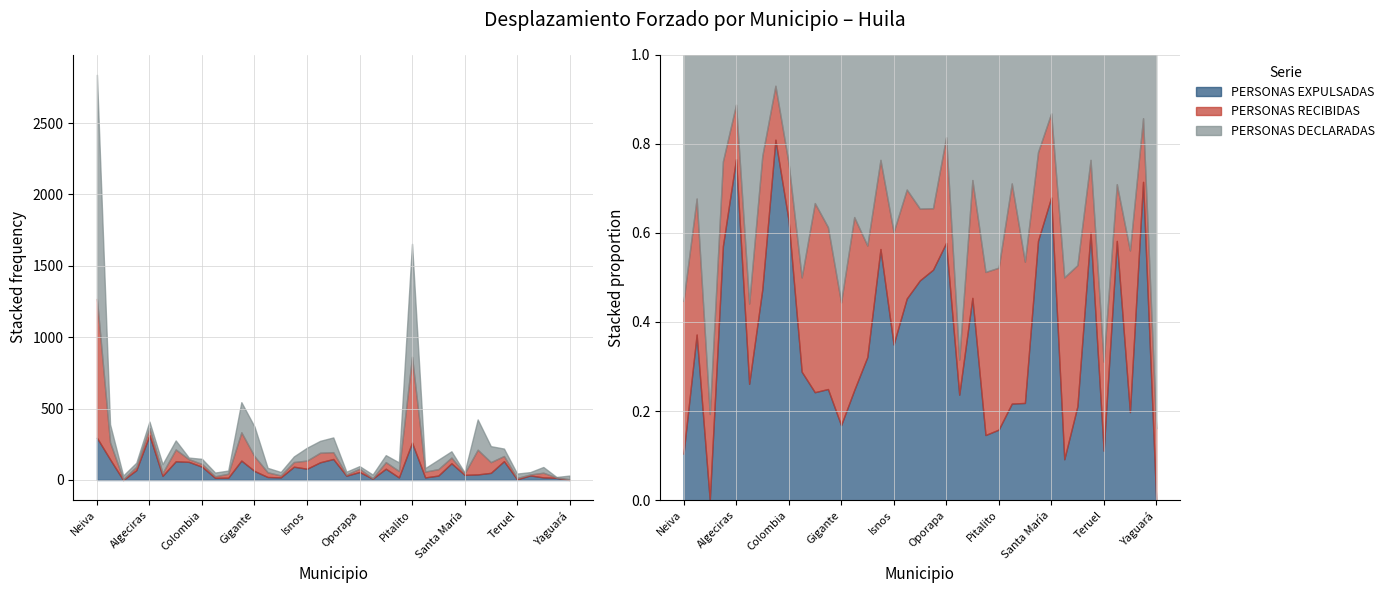

At which label is PERSONAS EXPULSADAS closest to 156?

La Plata